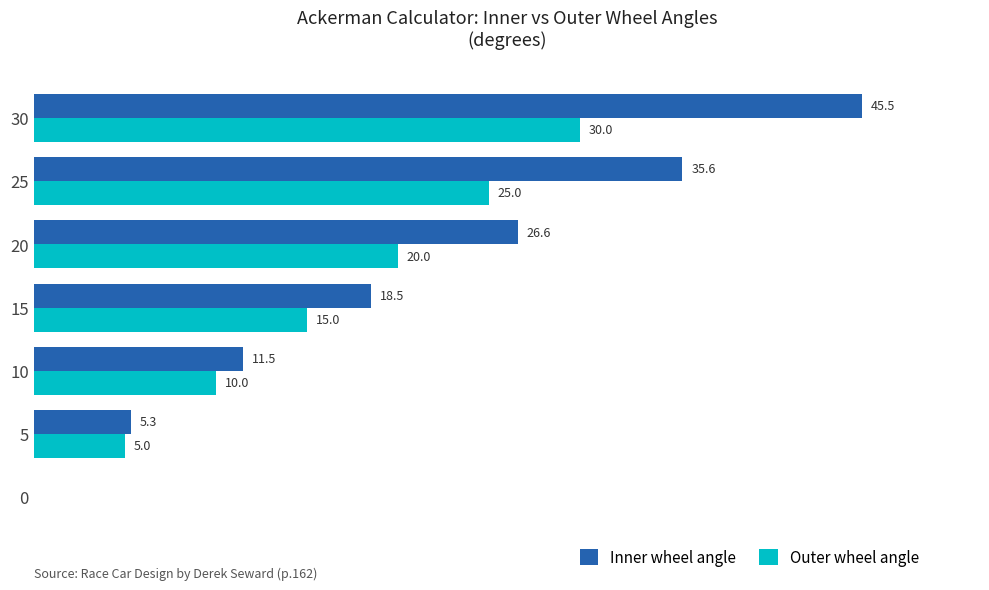

Is the value of Inner wheel angle at 0 greater than the value of Outer wheel angle at 20?

No